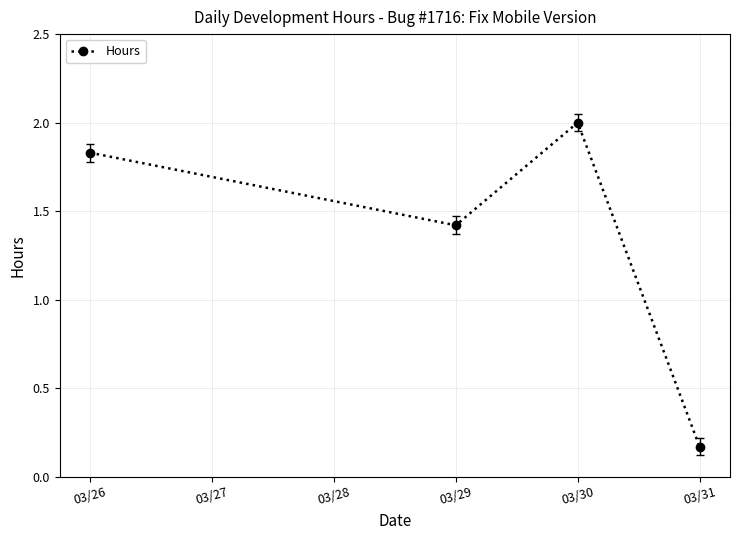

Read the value at 03/29.

1.4